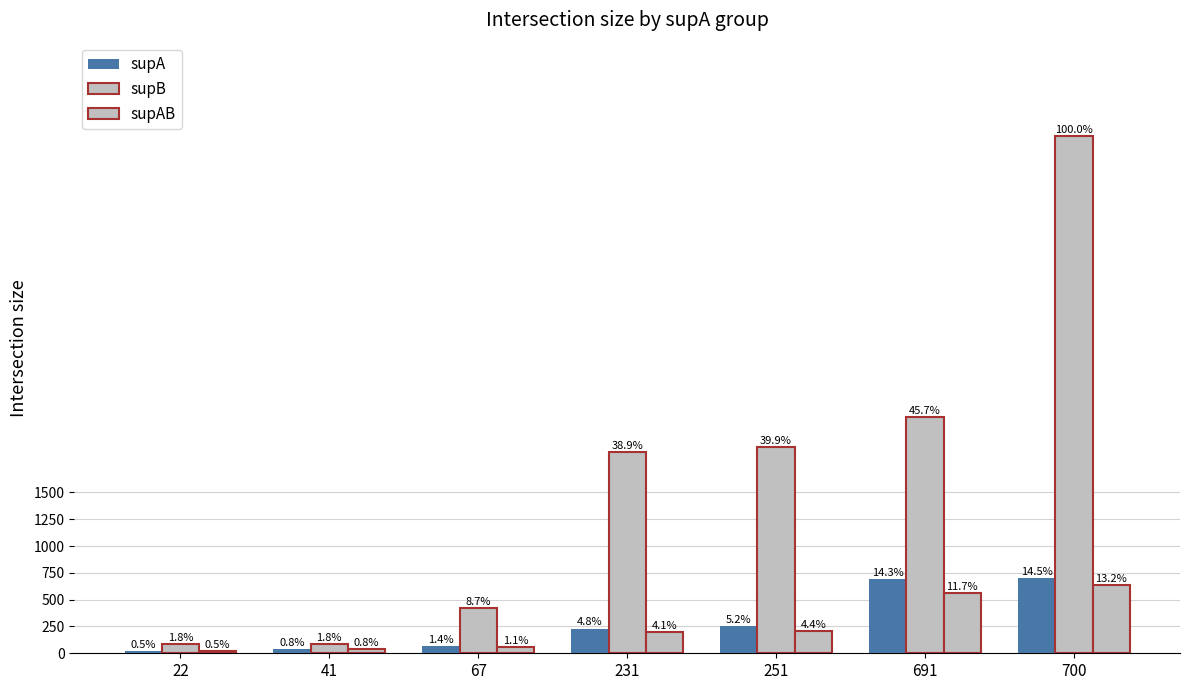

Which has a higher value, 691 or 22?

691